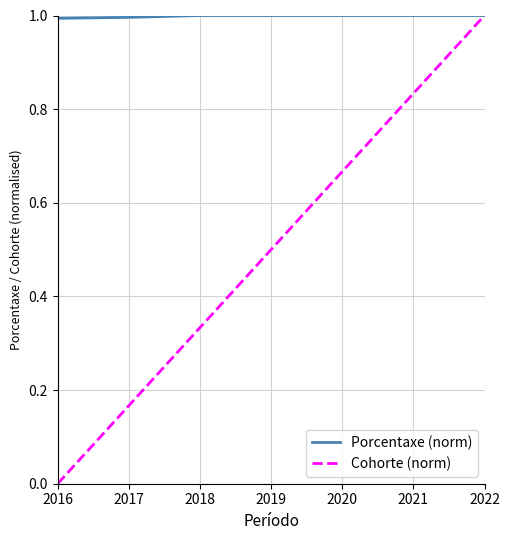

List the labels in order of Cohorte (norm) value, smallest first.

2016, 2017, 2018, 2019, 2020, 2021, 2022